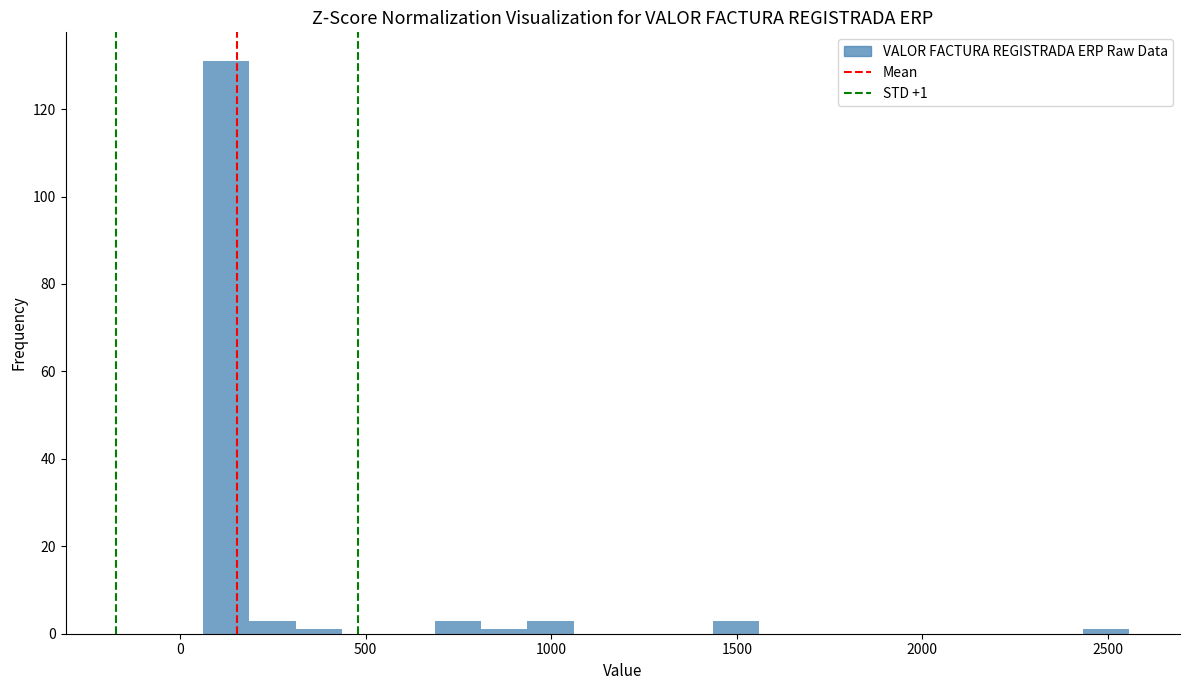

Around what value on the x-axis is the tallest bar? Give the approximate position of its centre, as read against the axis.

100